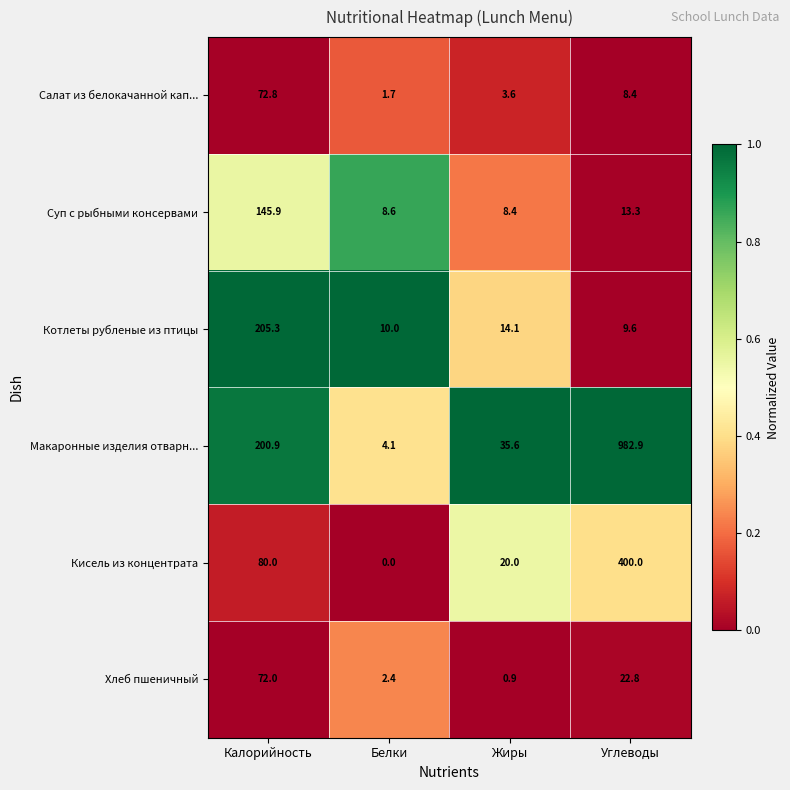

Which series changed the most between Калорийность and Углеводы?

Макаронные изделия отварн...